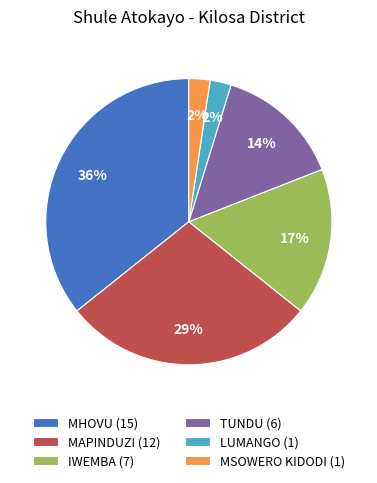

Between MHOVU (15) and LUMANGO (1), which is larger?

MHOVU (15)